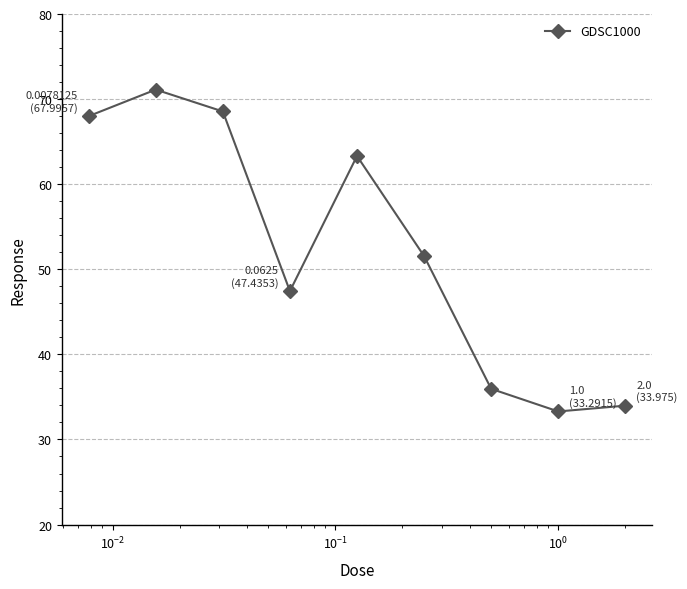

What is the value of the 4th point from the left?

47.4